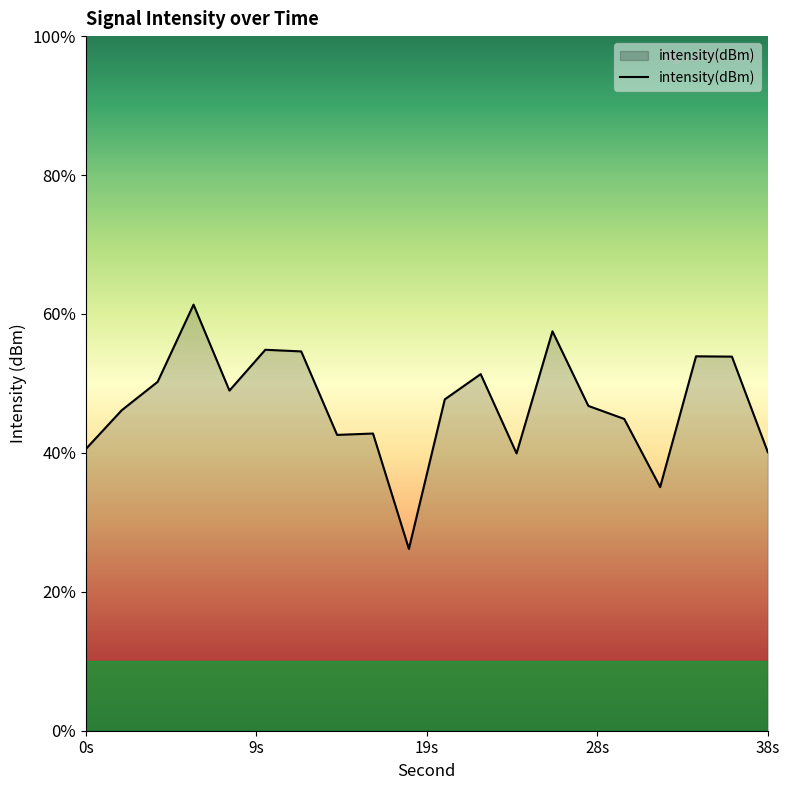

Rank the categories by value from lowest to highest.

18, 32, 24, 38, 0, 14, 16, 30, 2, 28, 20, 8, 4, 22, 36, 34, 12, 10, 26, 6